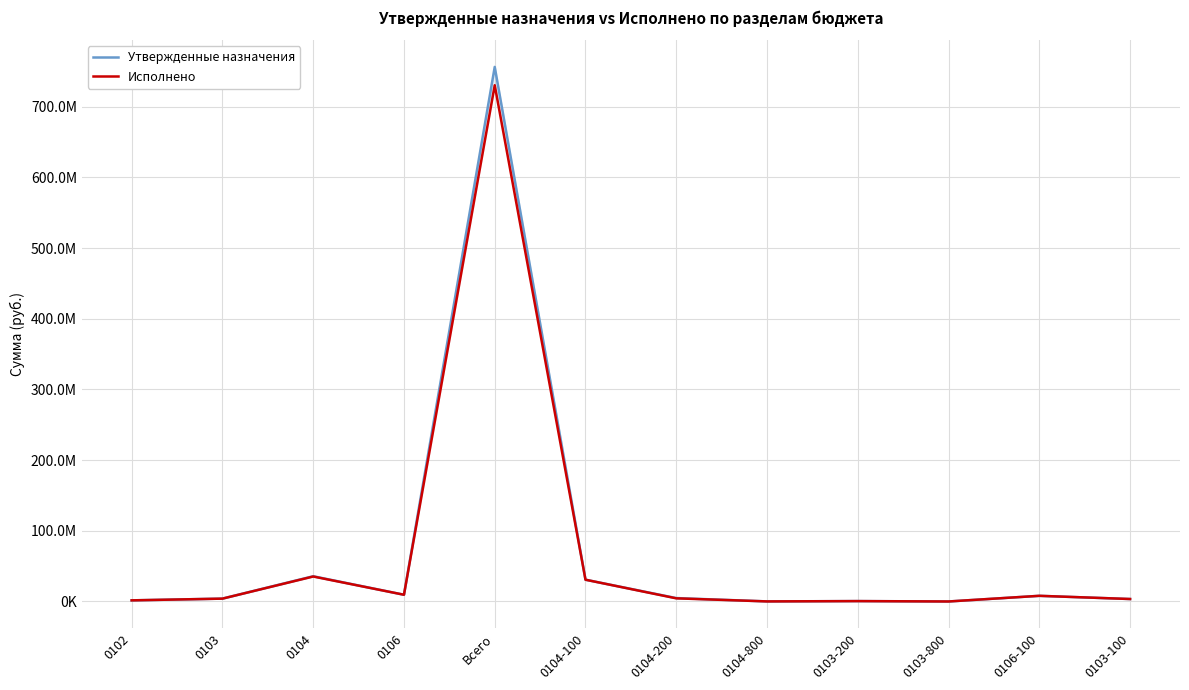

In Исполнено, how many points are higher than both neighbors (excluding endpoints)?

4